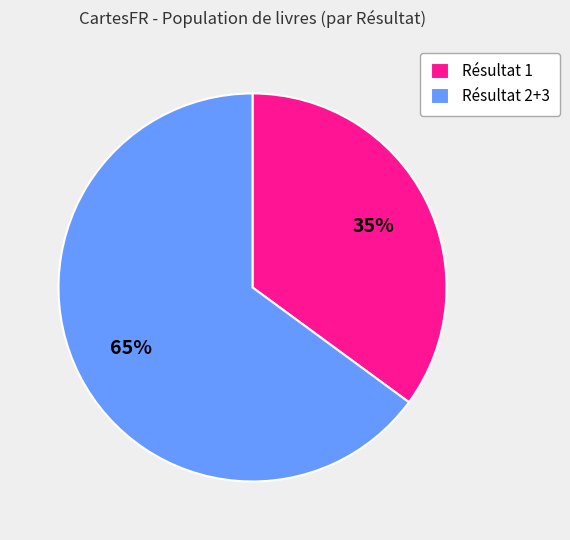

Which slice is the smallest?

Résultat 1